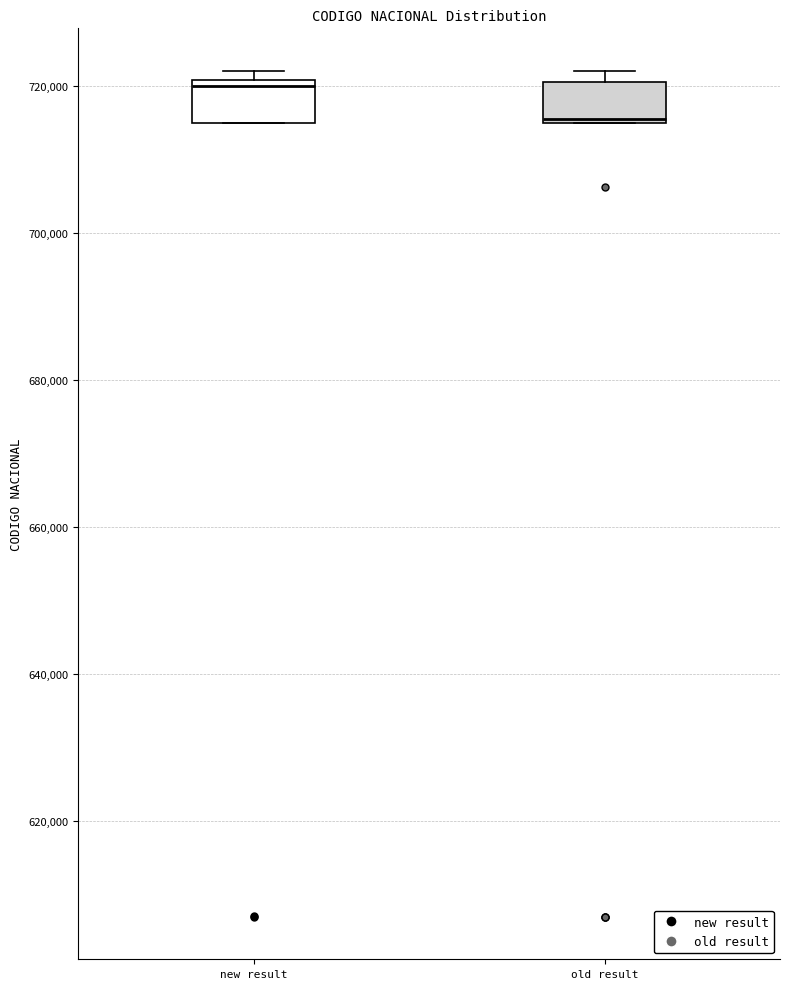

Where is the lower edge of the box for old result on the y-axis? The values are not printed on the chart, so give them approximately, as read against the axis.

716000